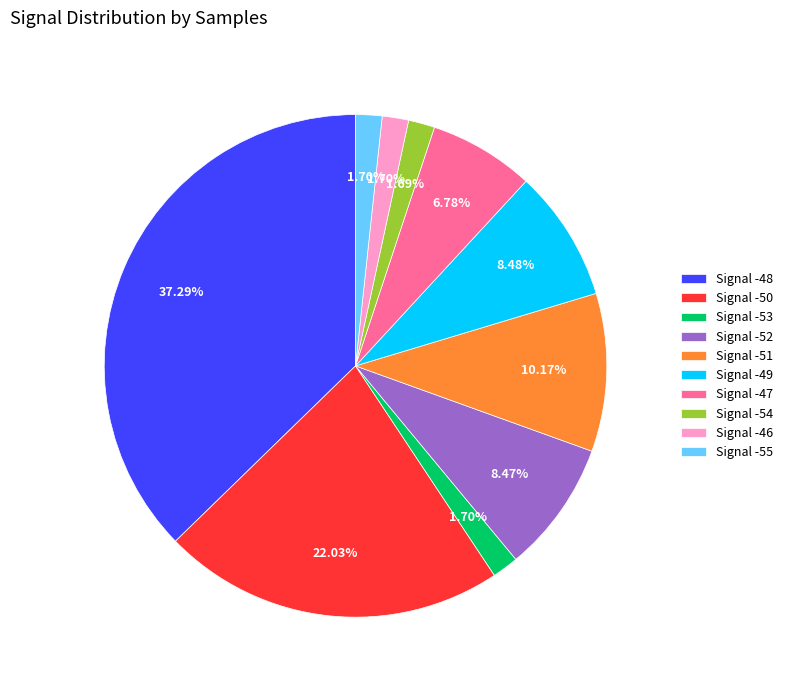

How many segments does this pie chart have?

10